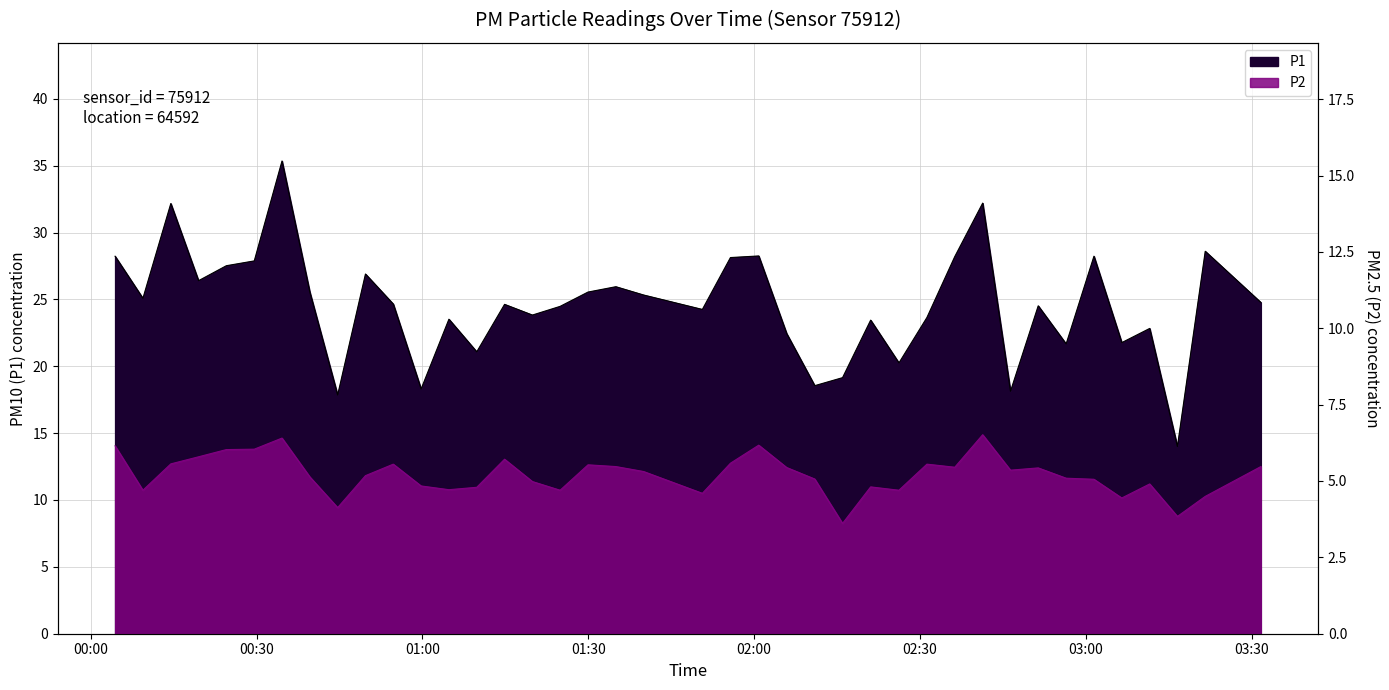

Rank the series by their average value, from lowest to highest.

P2, P1